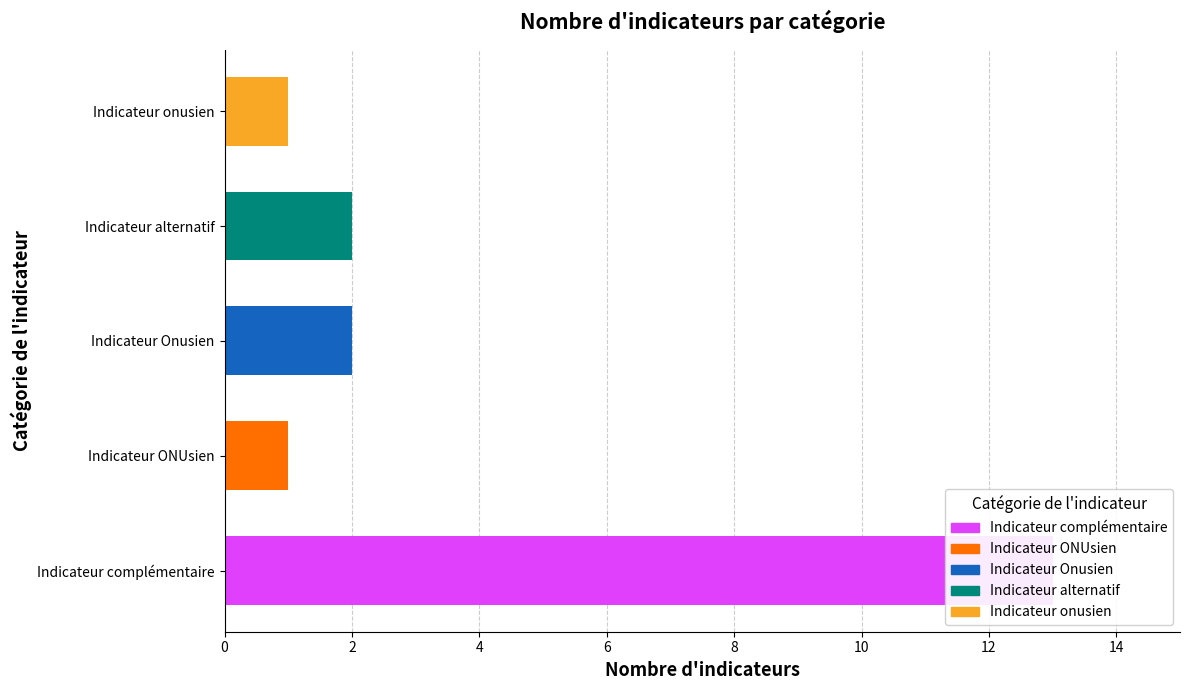

True or false: the data shows 0 at Indicateur onusien.

False